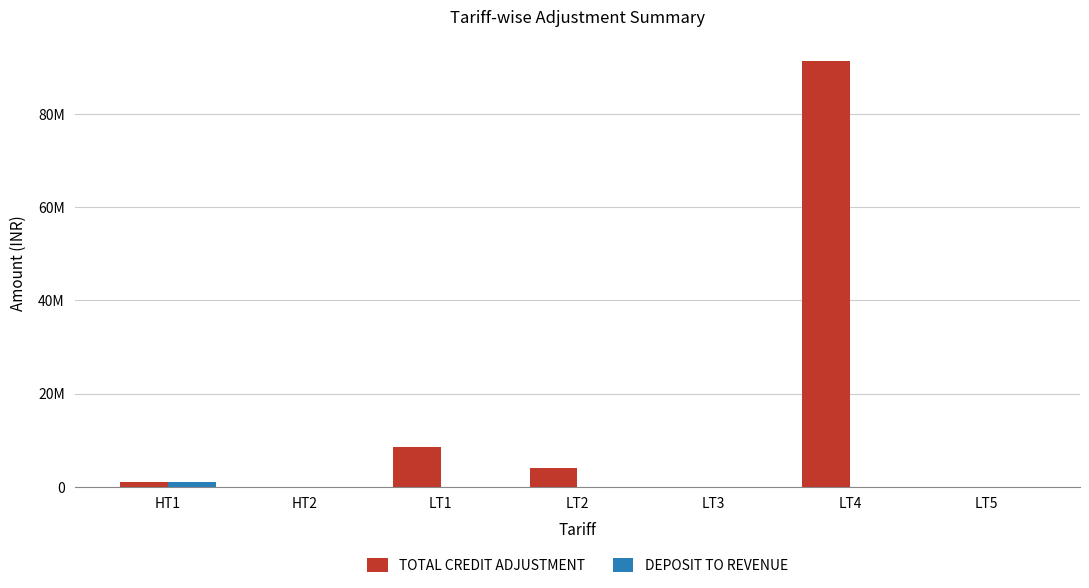

Are the bars horizontal?

No